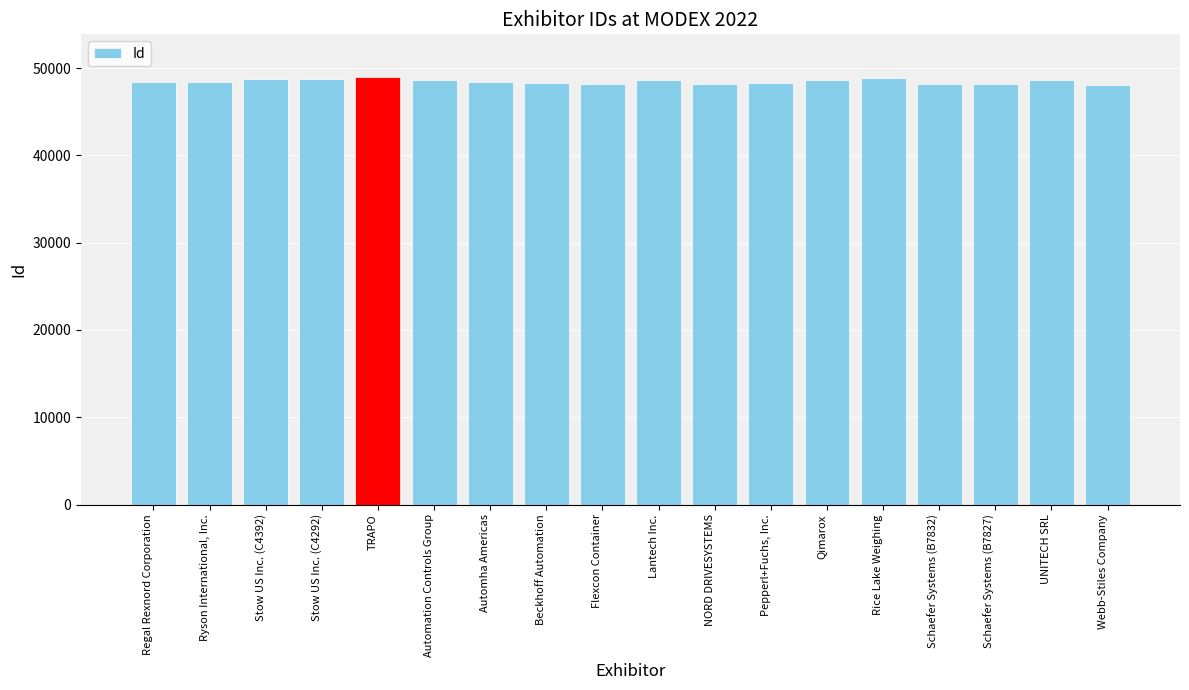

The value at Stow US Inc. (C4392) is 72562. True or false?

False